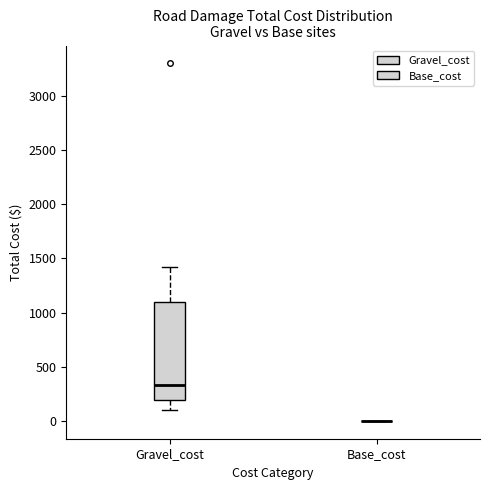

Reading left to right, transcribe this box plot: for each box, give where its median line is, the range the box spans, and where its two whiskers end, as read against the y-axis. The values are not printed on the chart, so give them approximately, as read against the axis.

Gravel_cost: median 350, box 200 to 1100, whiskers 100 to 1400
Base_cost: box collapsed to a line at 0, whiskers 0 to 0